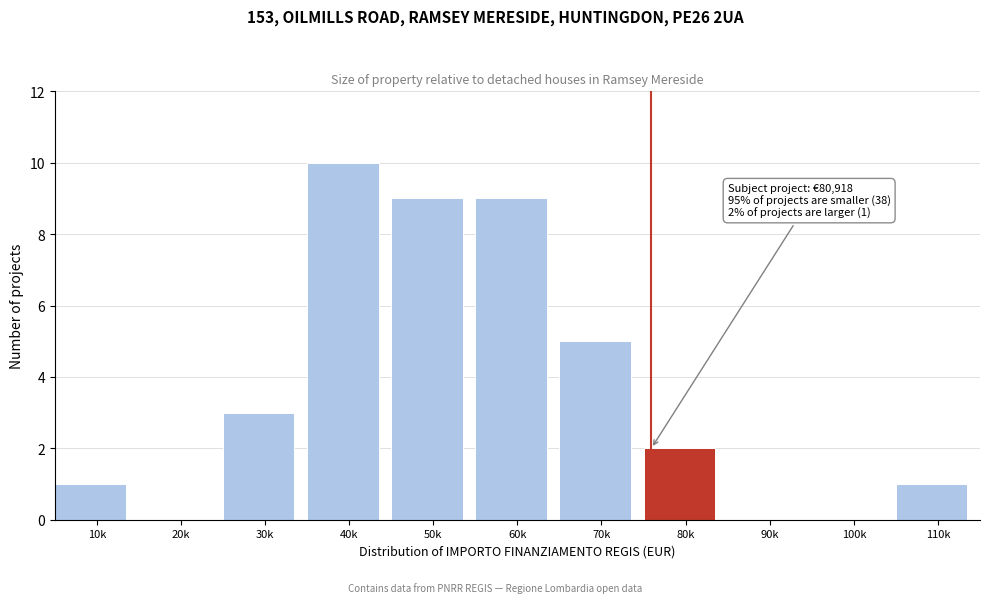

Reading right to left, transcribe all the data shown in this chart.

110k=1	100k=0	90k=0	80k=2	70k=5	60k=9	50k=9	40k=10	30k=3	20k=0	10k=1